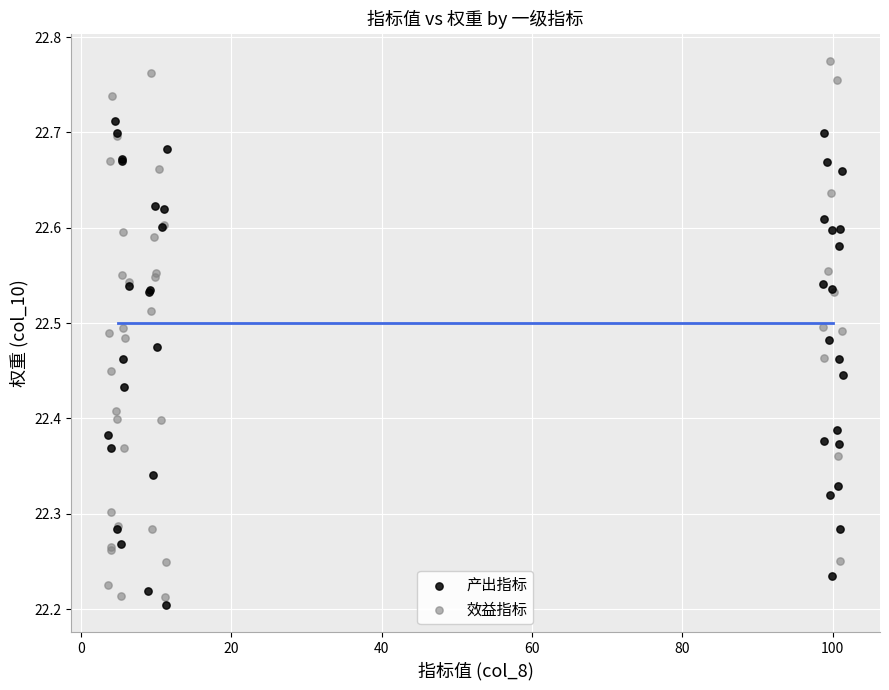

Which series contains the highest Y value?

效益指标